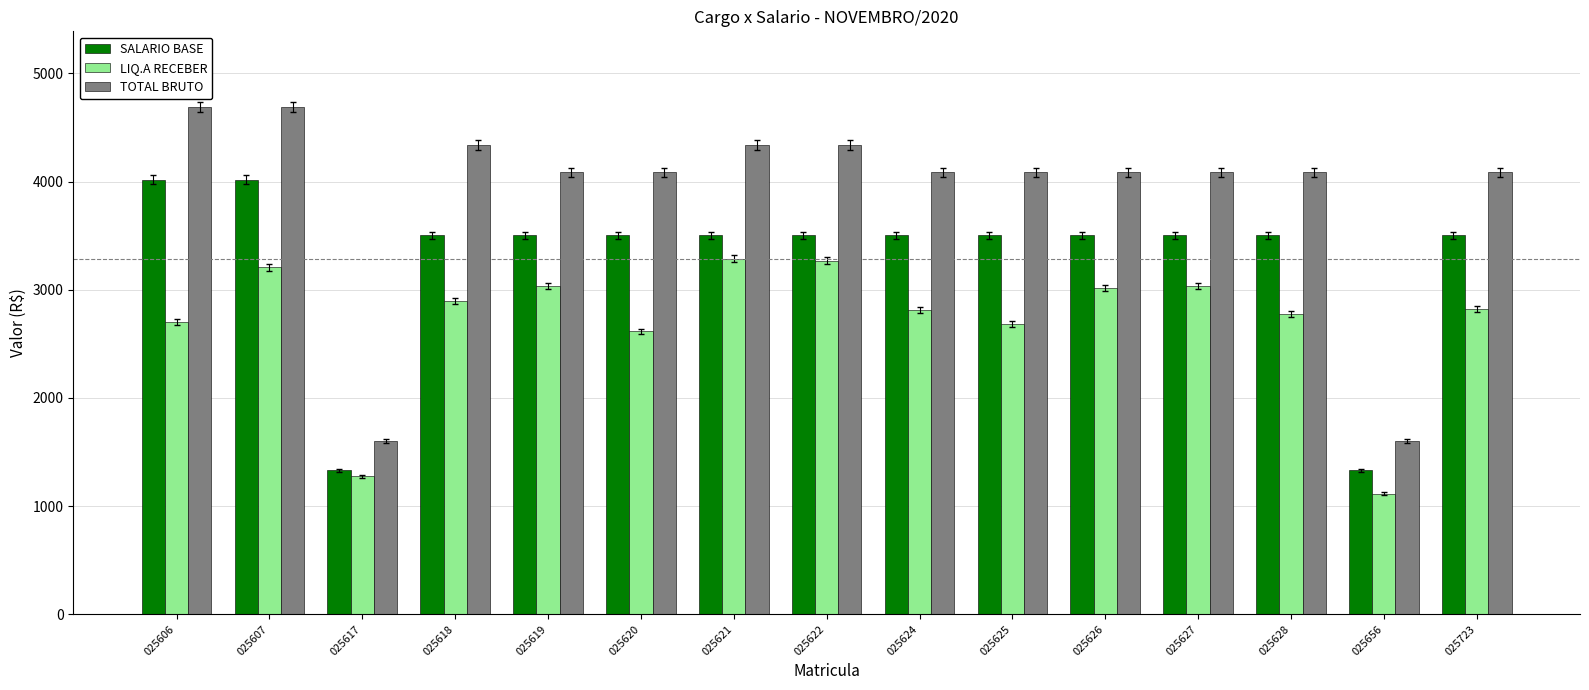

What is the maximum value shown in the chart?

4685.8